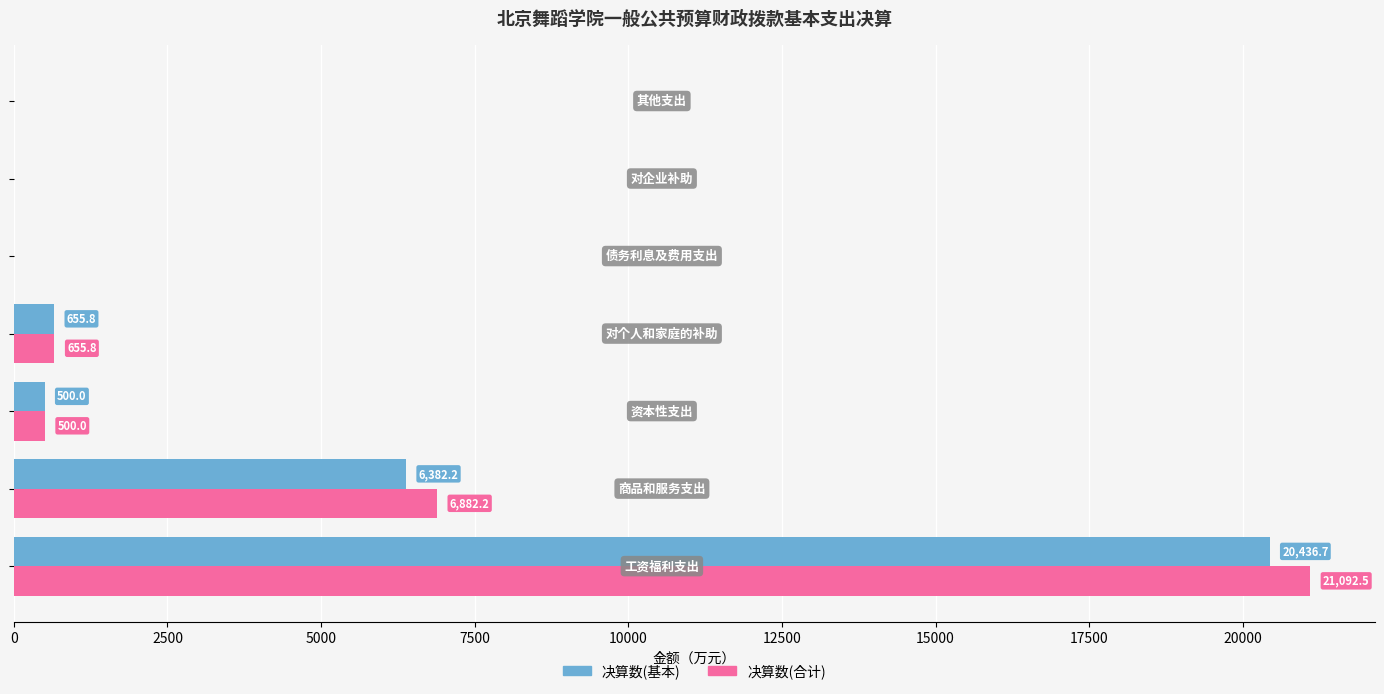

Which series has the largest total across all categories?

决算数(合计)